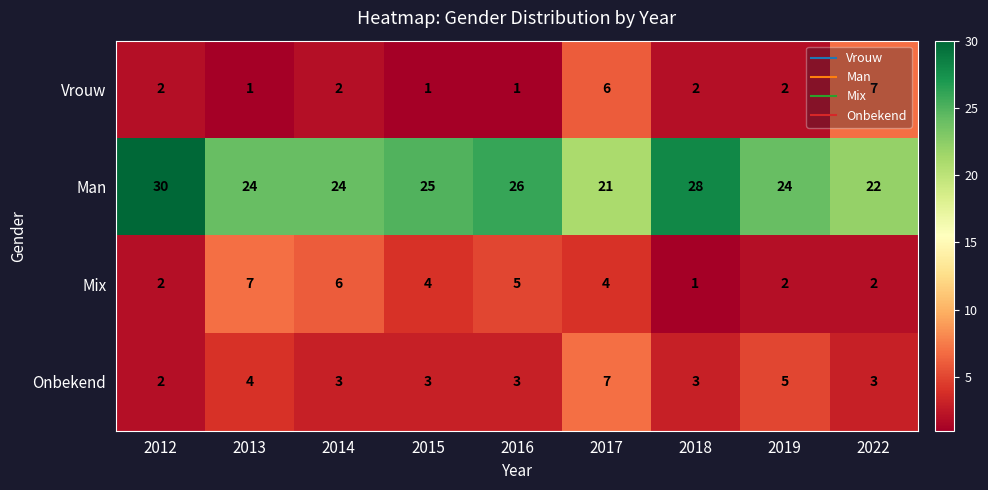

At 2022, list the series in order from smallest to largest.

Mix, Onbekend, Vrouw, Man